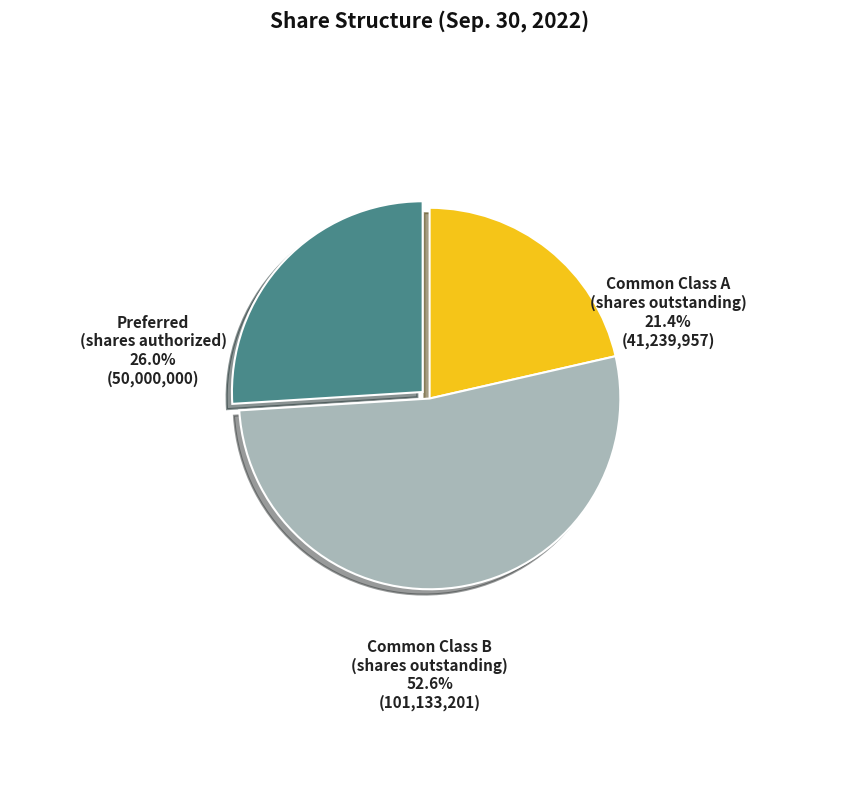

Does any single category account for the majority?

Yes